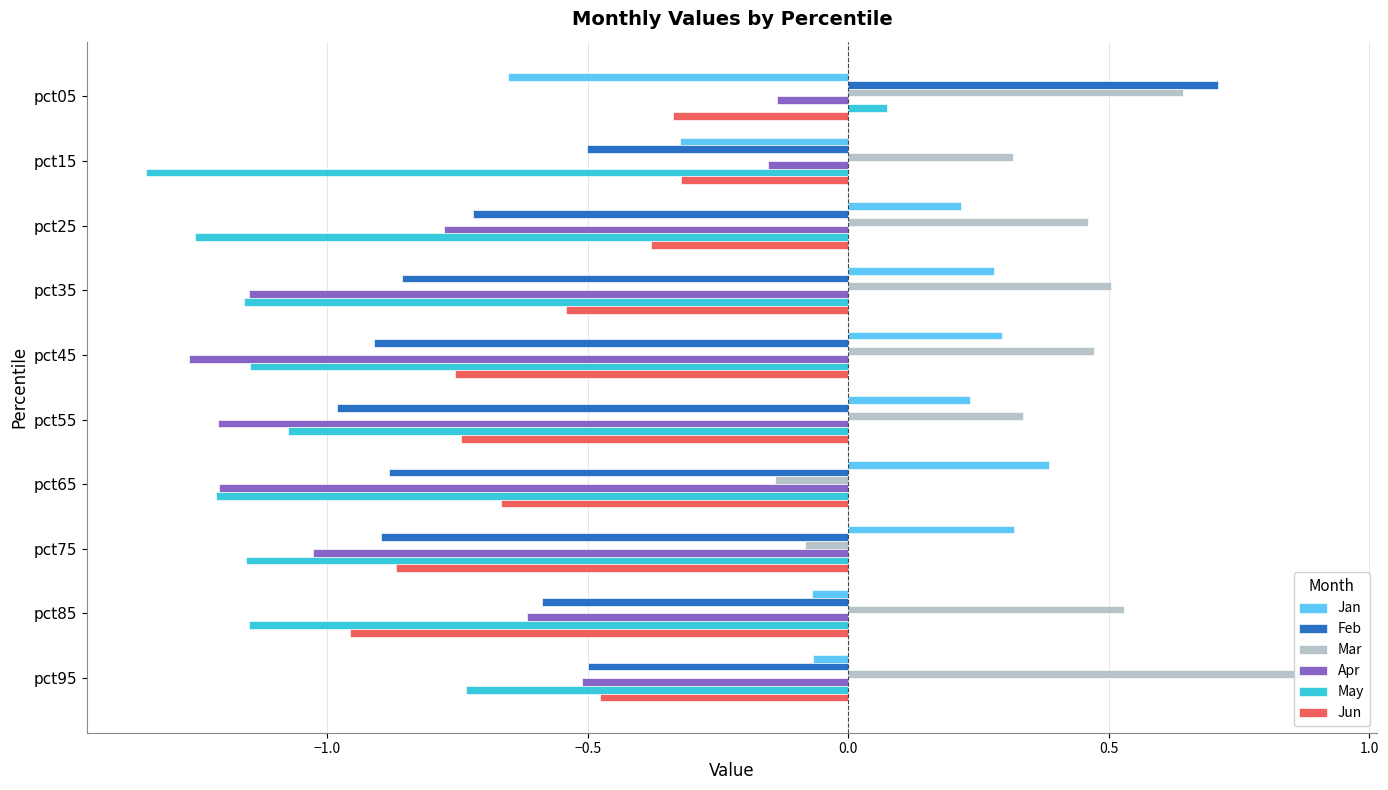

The value of May at pct25 is -1.3. True or false?

True